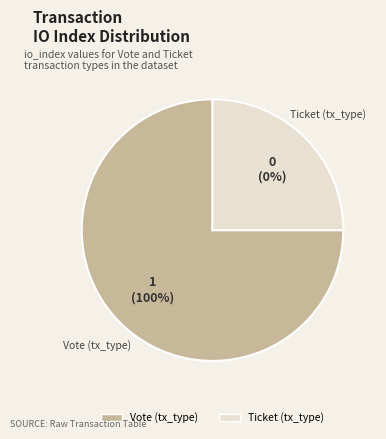

Which category has the biggest portion of the pie?

Vote (tx_type)